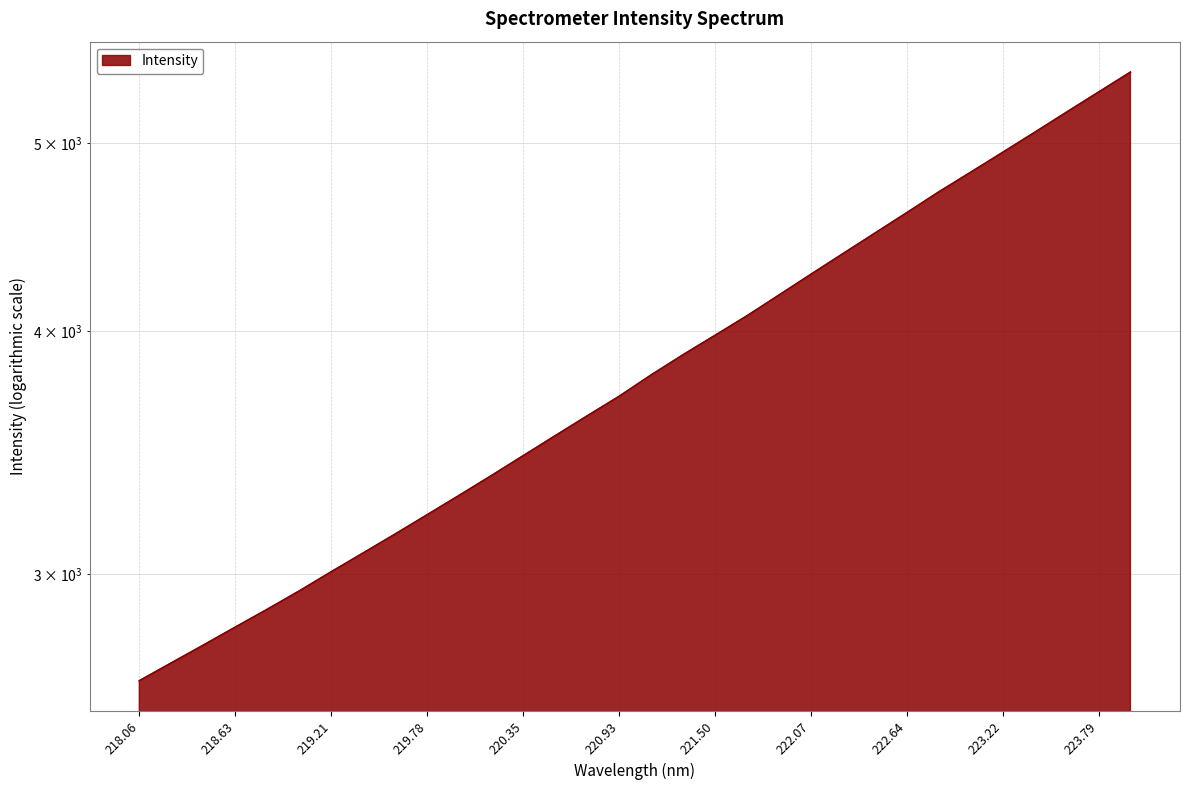

Count the number of data series in this chart.

1